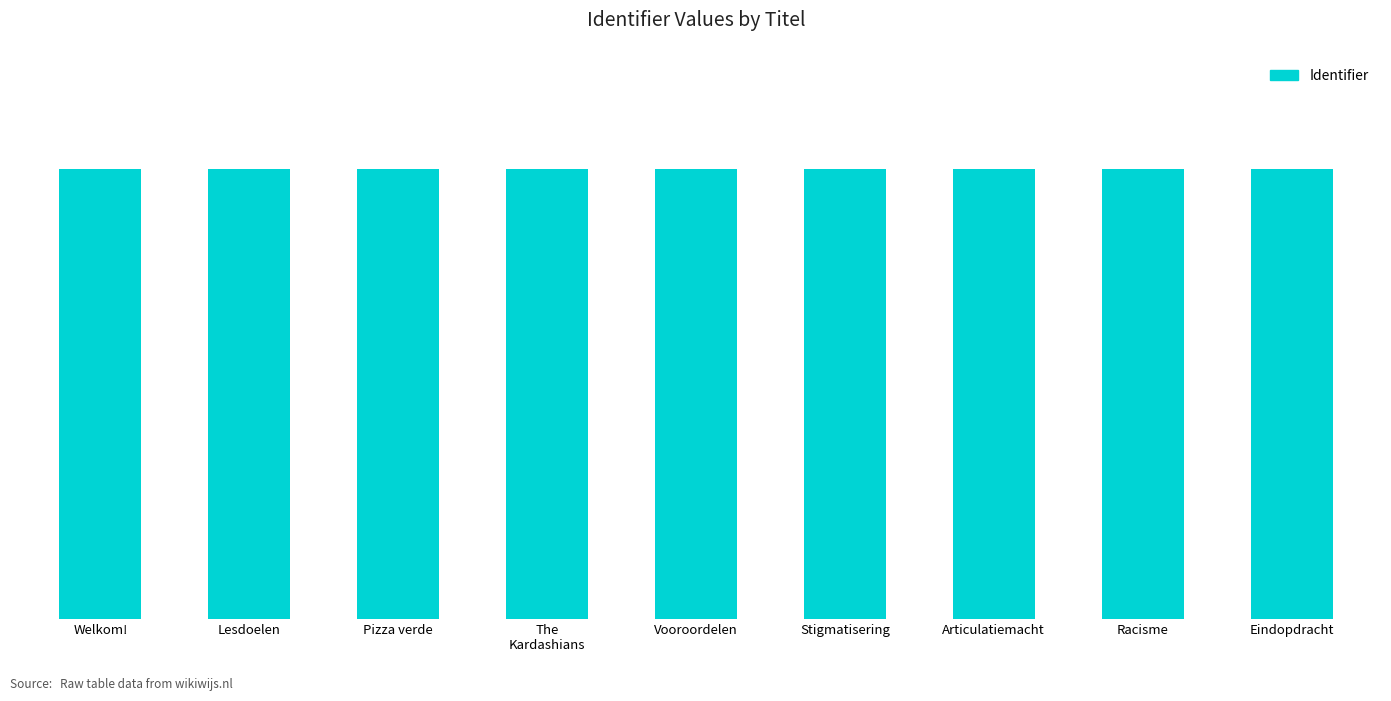

At which category does the chart reach its peak across all series?

Eindopdracht